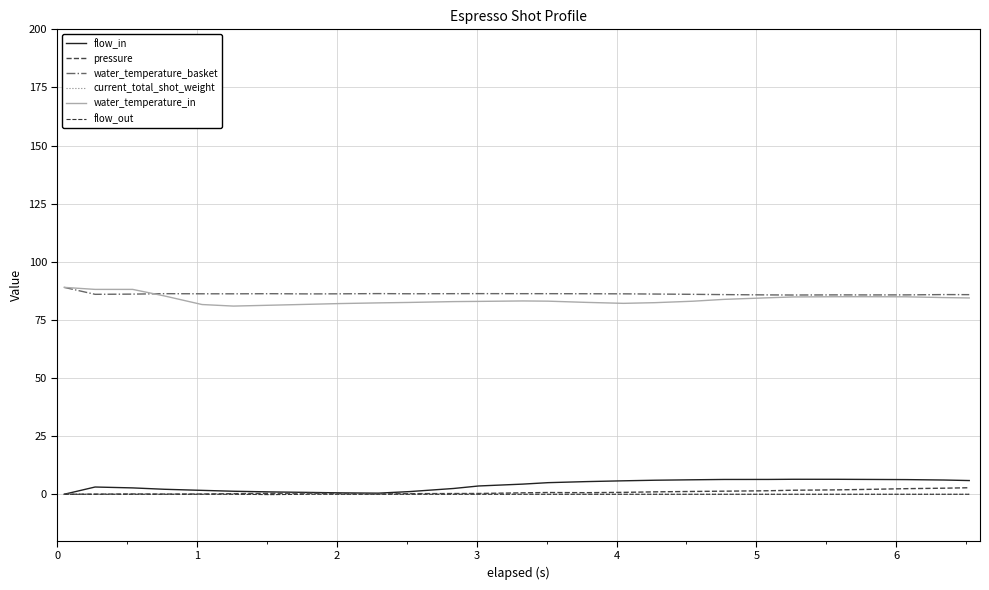

How many lines are shown in the chart?

6